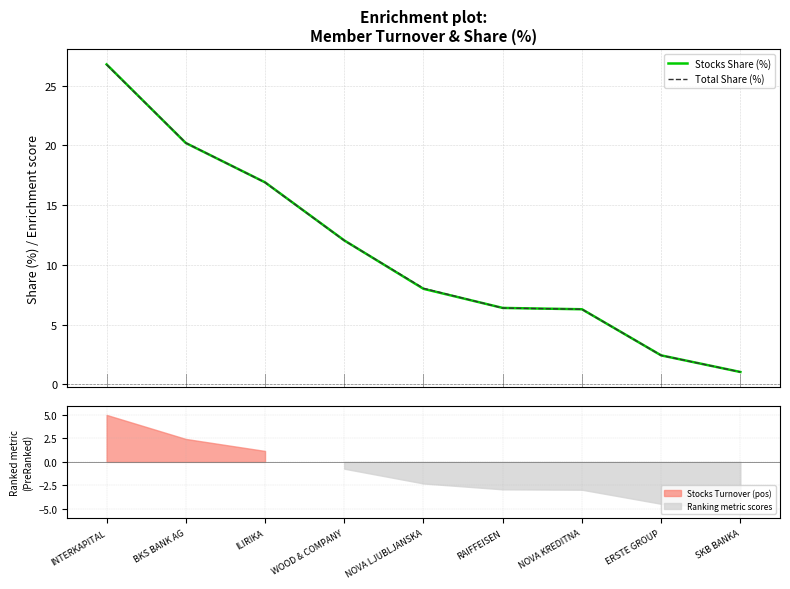

What is the total value across all series at ERSTE GROUP?

4.8